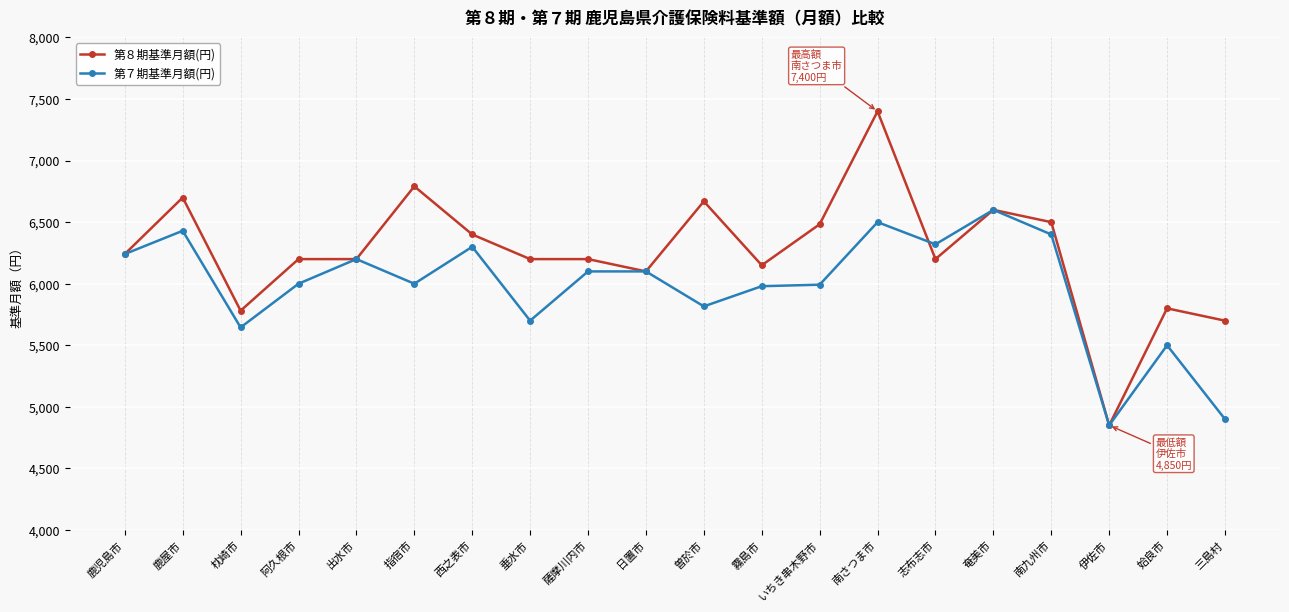

What is the label of the 18th point from the left?

伊佐市